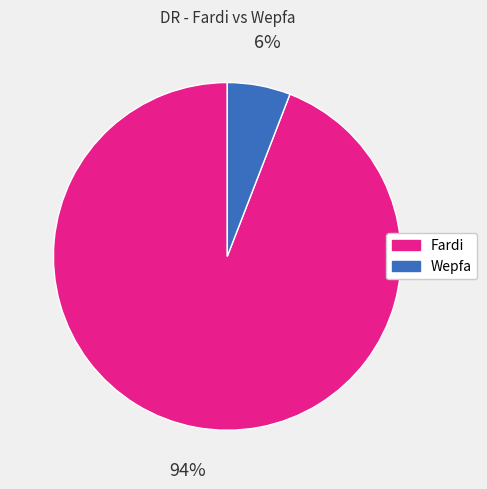

Rank the categories by value from highest to lowest.

Fardi, Wepfa